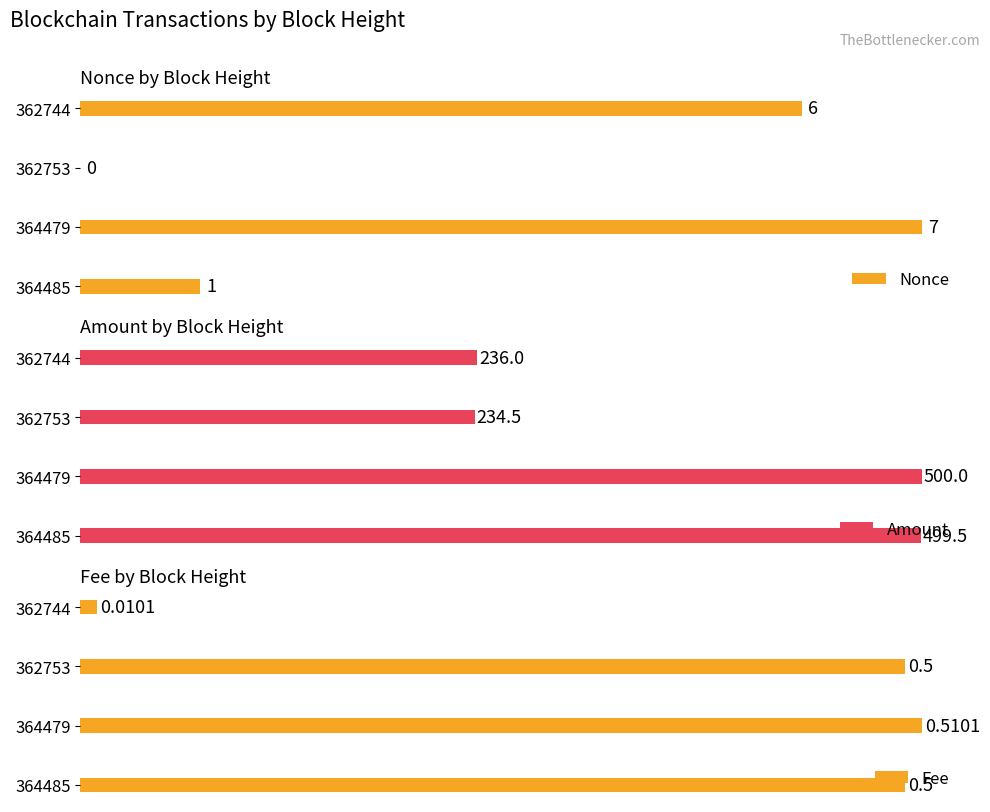

List the labels in order of Amount value, largest first.

364479, 364485, 362744, 362753